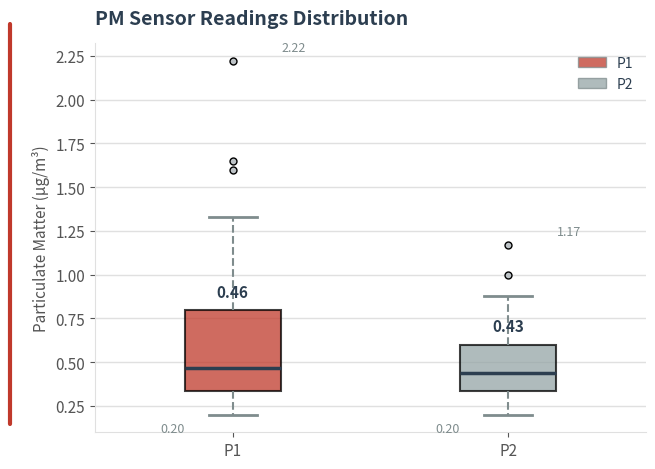

Comparing the boxes themselves (not the whiskers), which one is the tallest?

P1